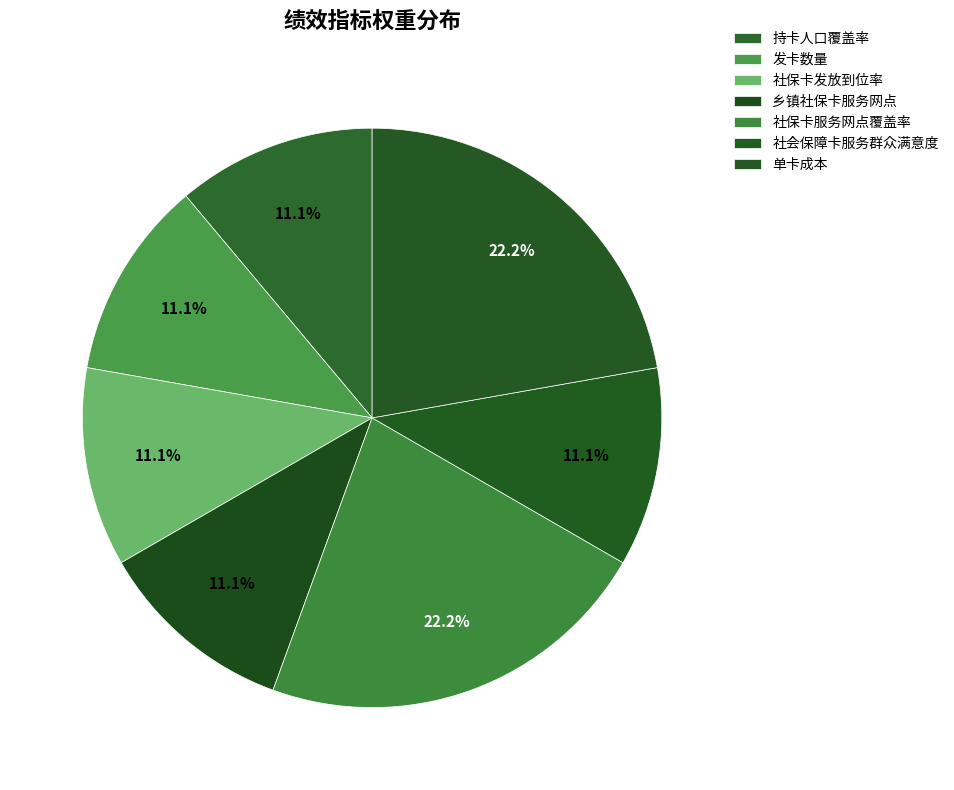

To the nearest percent, what is the average slice percentage?

14%